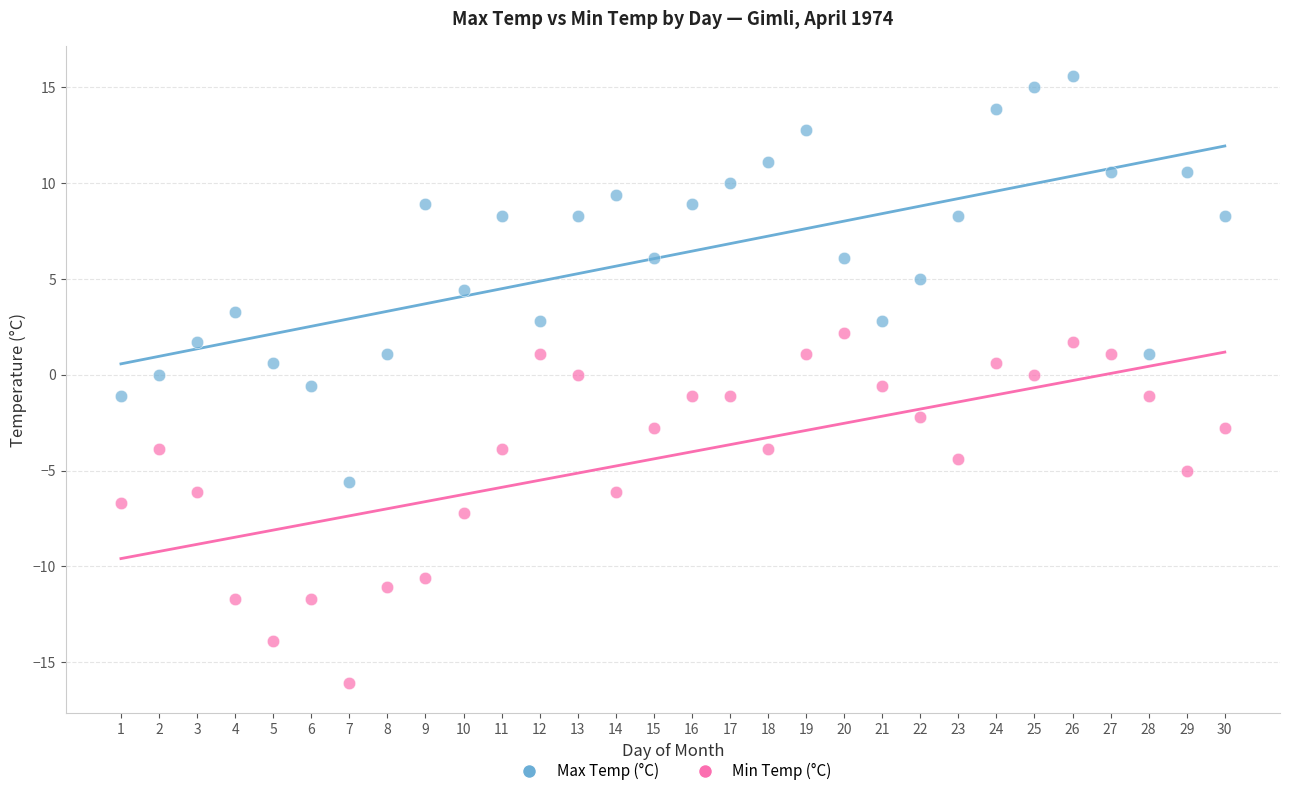

Which series reaches the minimum Y coordinate?

Min Temp (°C)